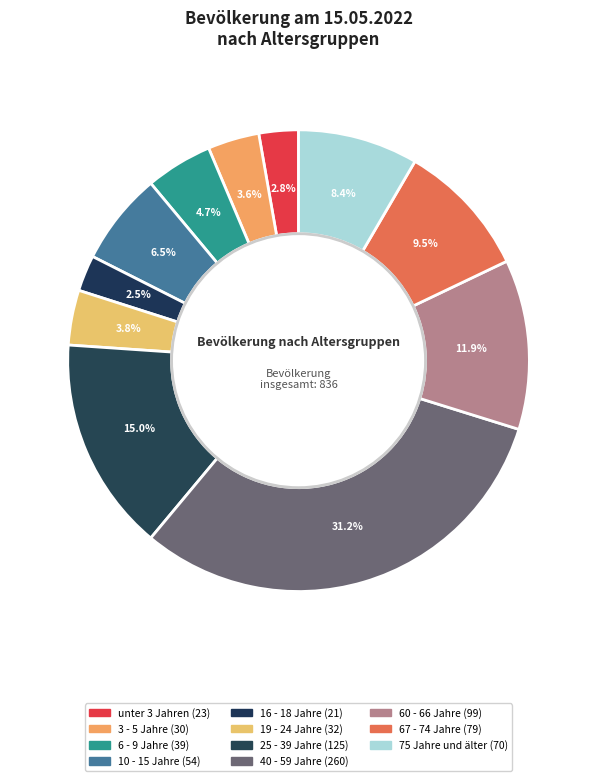

To the nearest percent, what is the average slice percentage?

9%